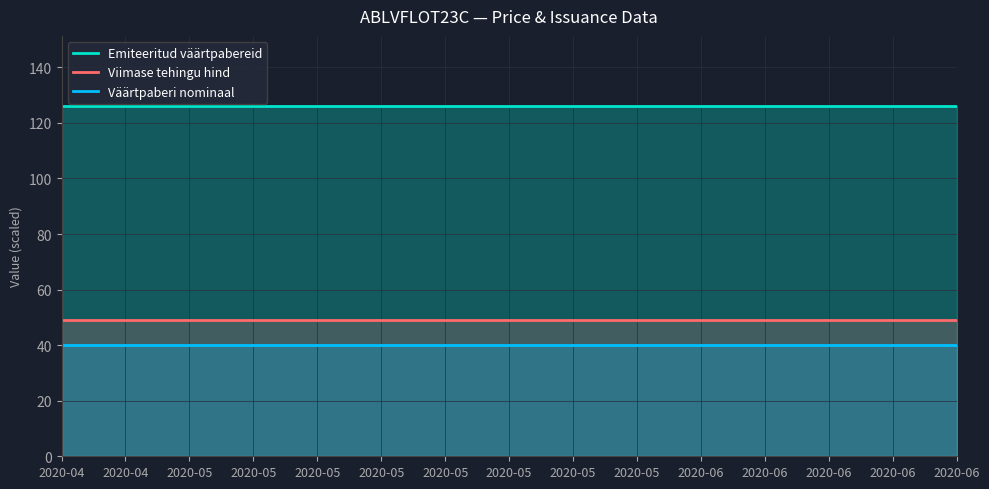

At 2020-04, list the series in order from largest to smallest.

Emiteeritud väärtpabereid, Viimase tehingu hind, Väärtpaberi nominaal